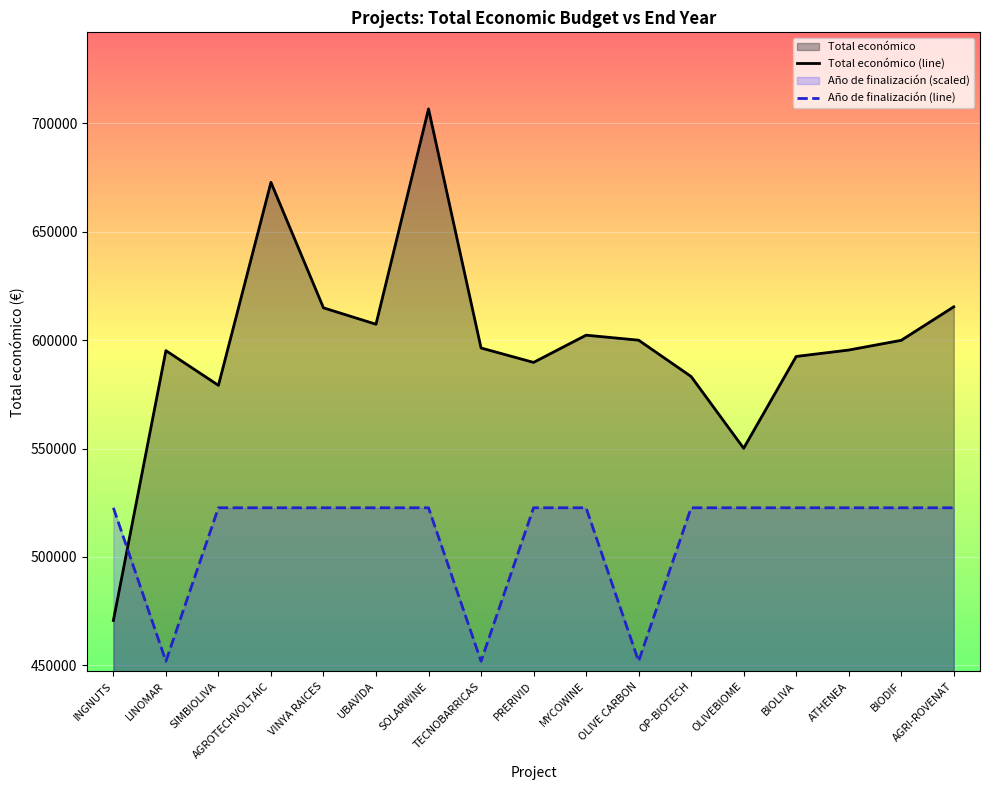

After their last crossing, which series has the higher values: Total económico (line) or Año de finalización (line)?

Total económico (line)